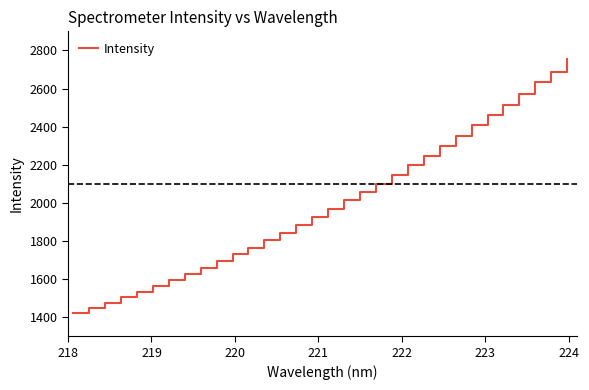

What is the difference between the maximum and minimum values?

1332.2